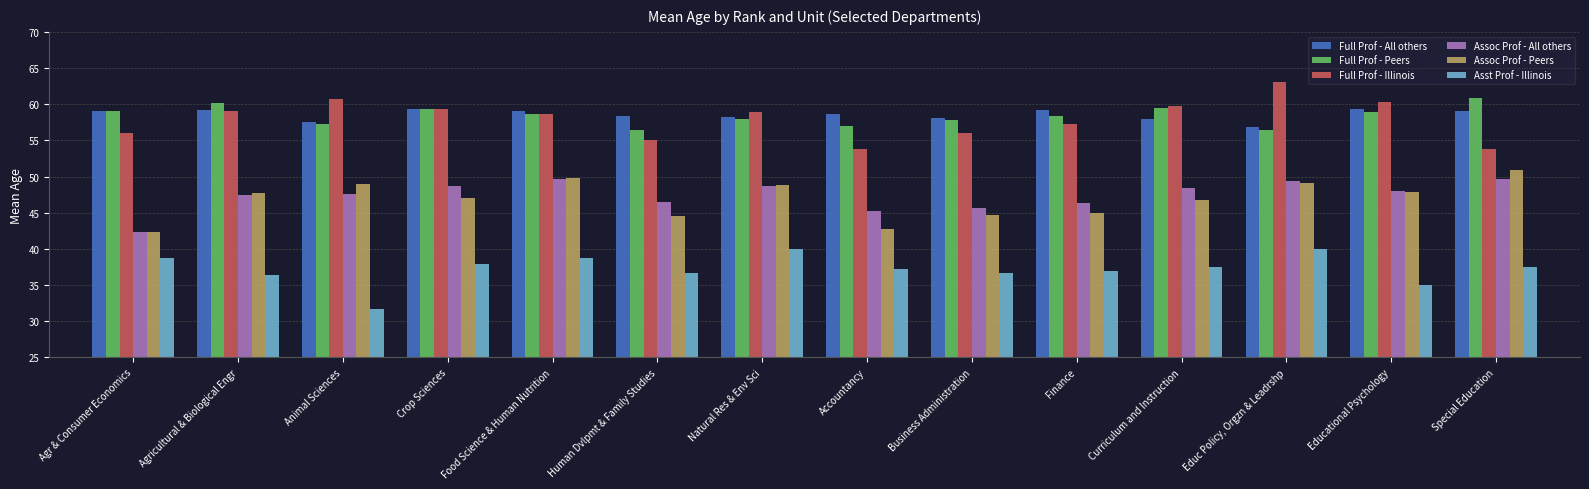

Which series changed the most between Food Science & Human Nutrition and Finance?

Assoc Prof - Peers